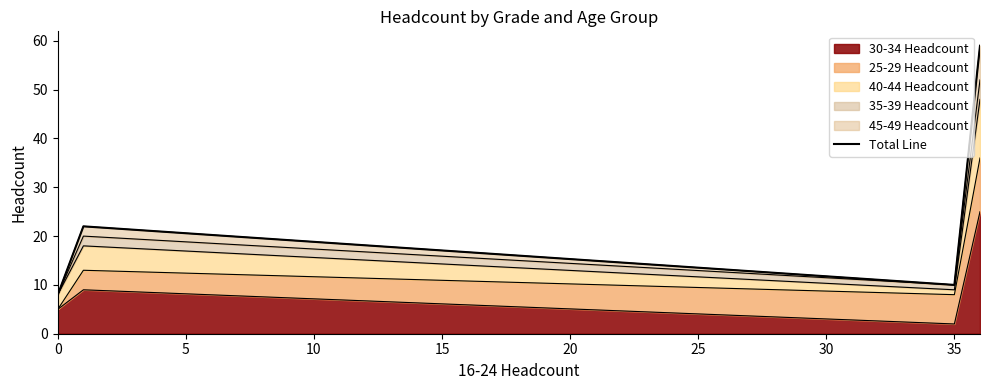

How many lines are shown in the chart?

1